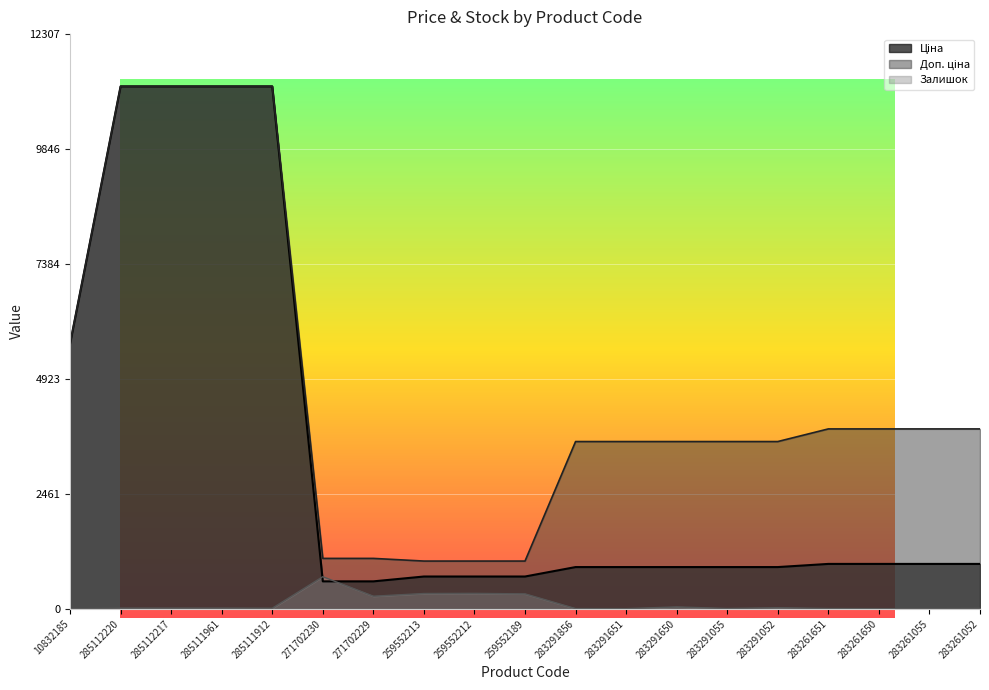

How many lines are shown in the chart?

3